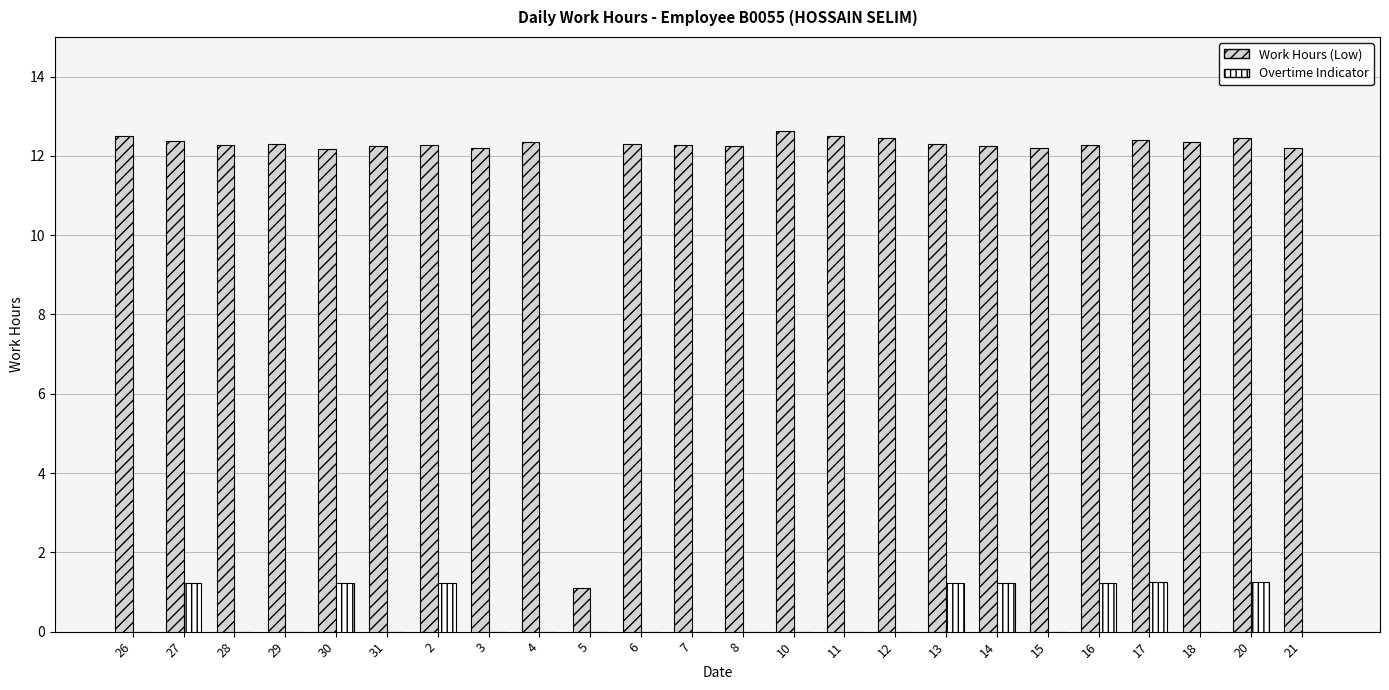

How many distinct data groups are displayed?

2